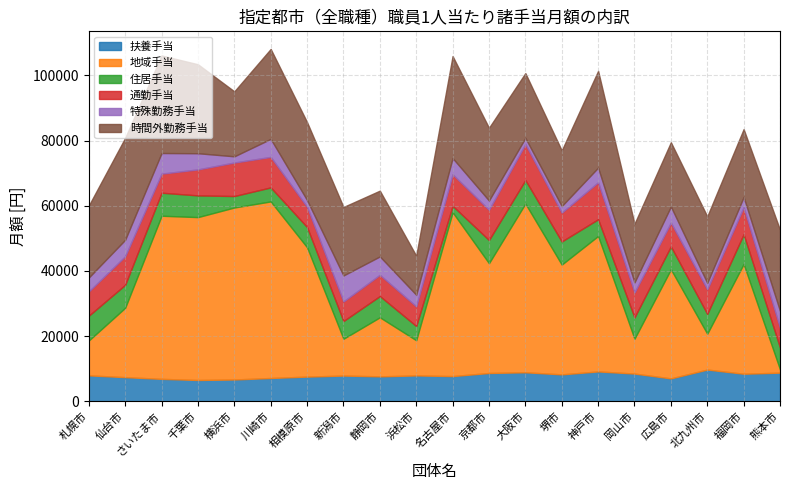

At which label is 地域手当 closest to 27598?

広島市